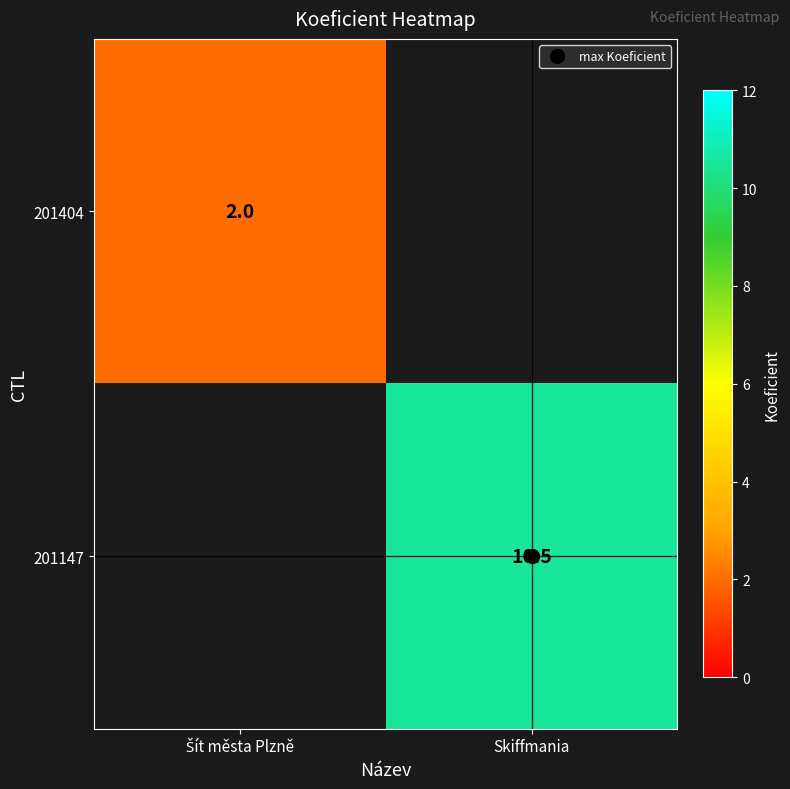

Rank the categories by 201147 value from highest to lowest.

Skiffmania, Šít města Plzně